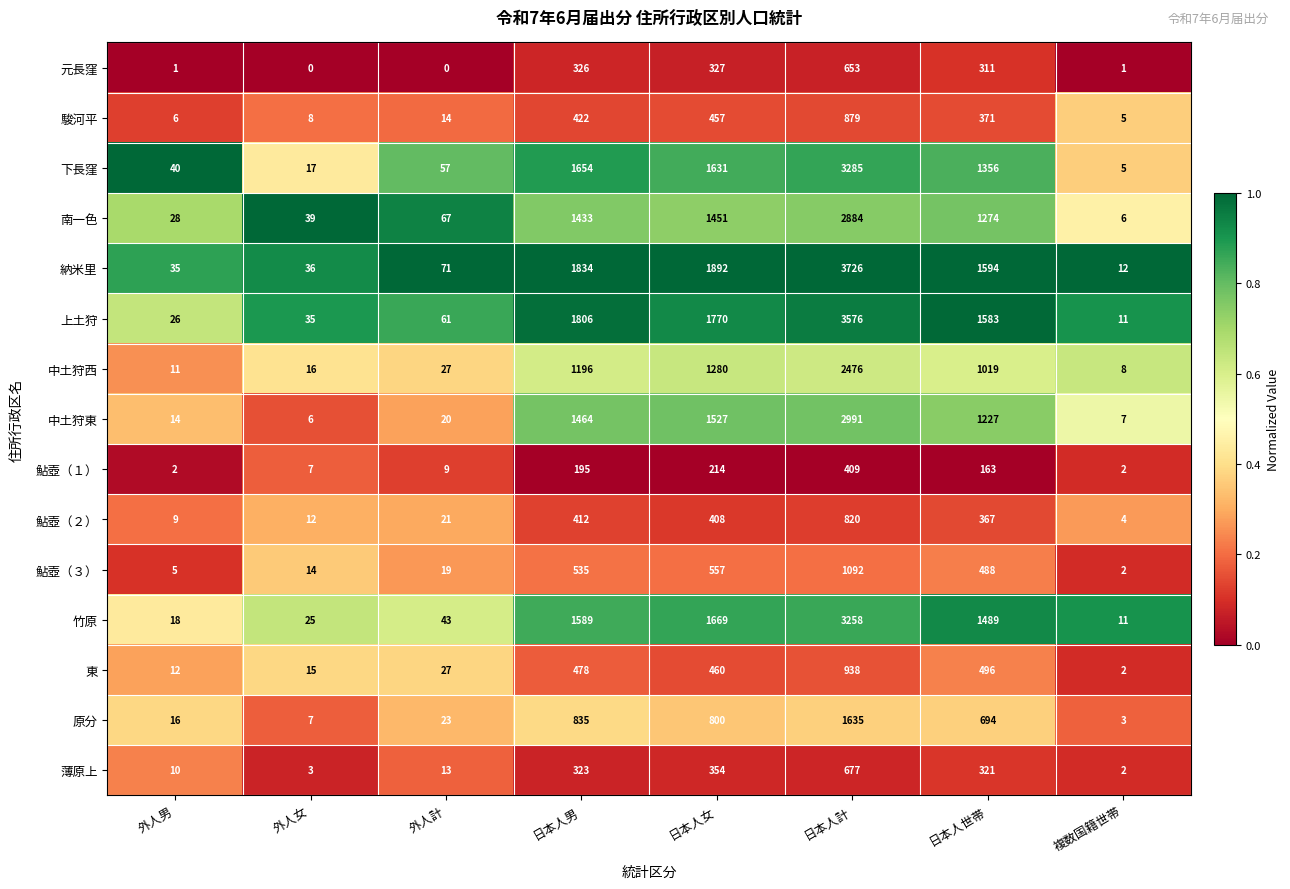

What is the spread (max minus min) of values at 日本人男?

1639